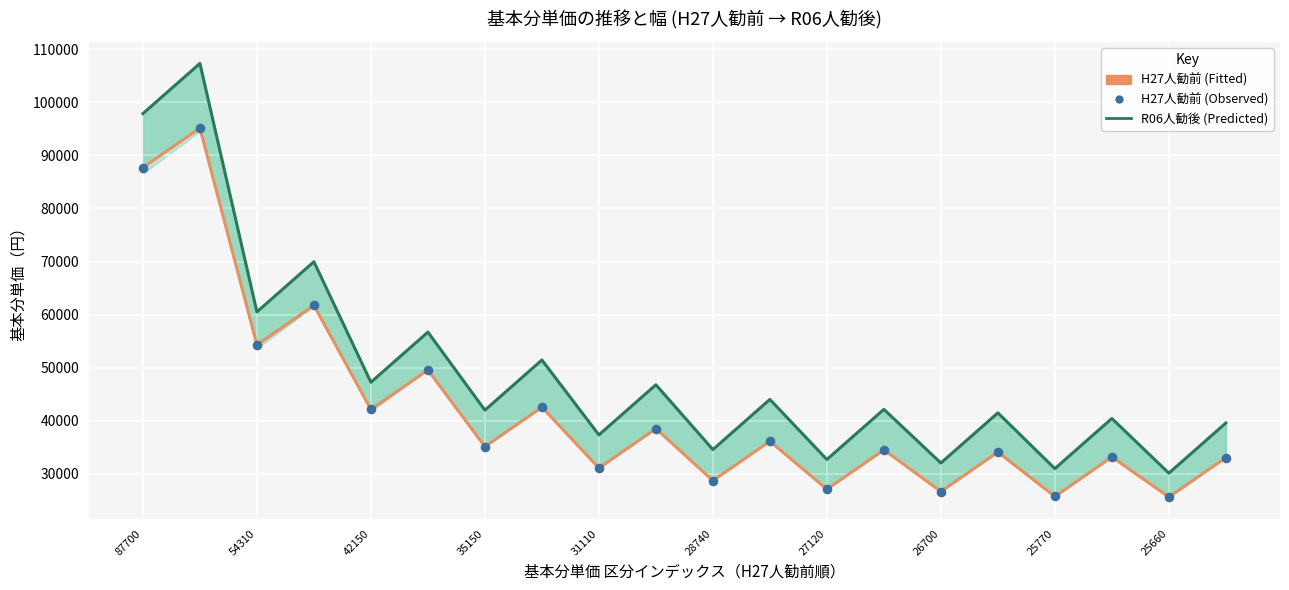

Which series reaches the minimum Y coordinate?

H27人勧前